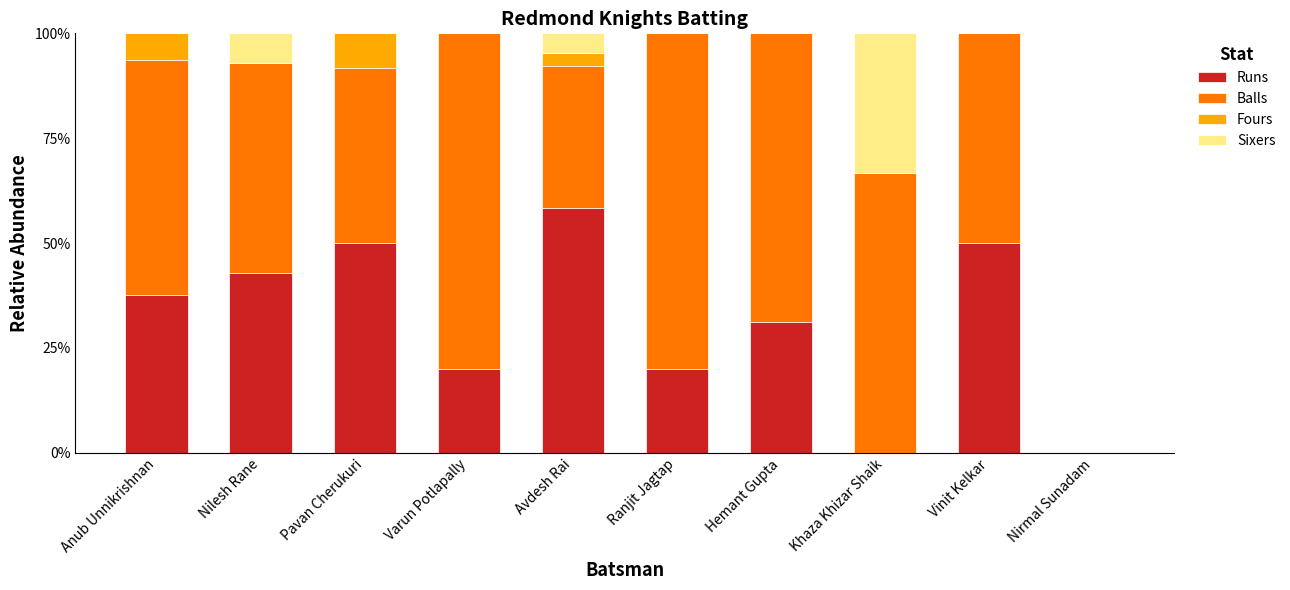

What is the difference between the Runs values at Avdesh Rai and Varun Potlapally?

38.5